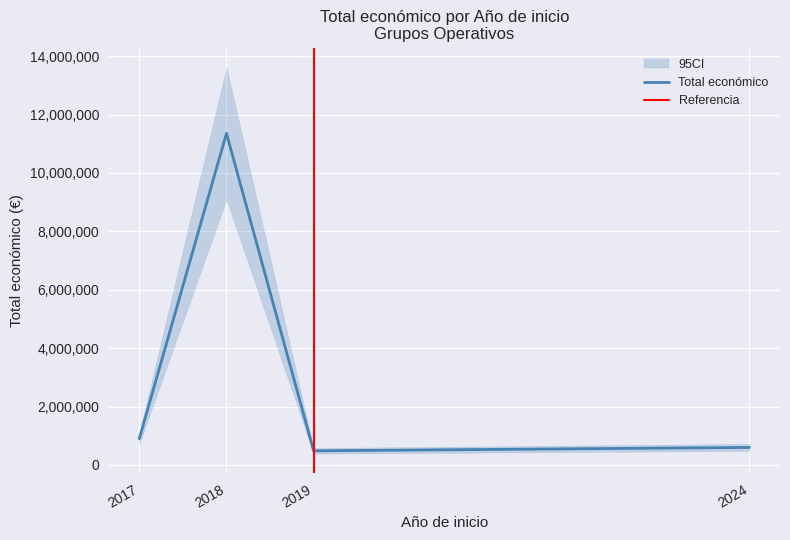

What is the minimum value for Total económico?

484641